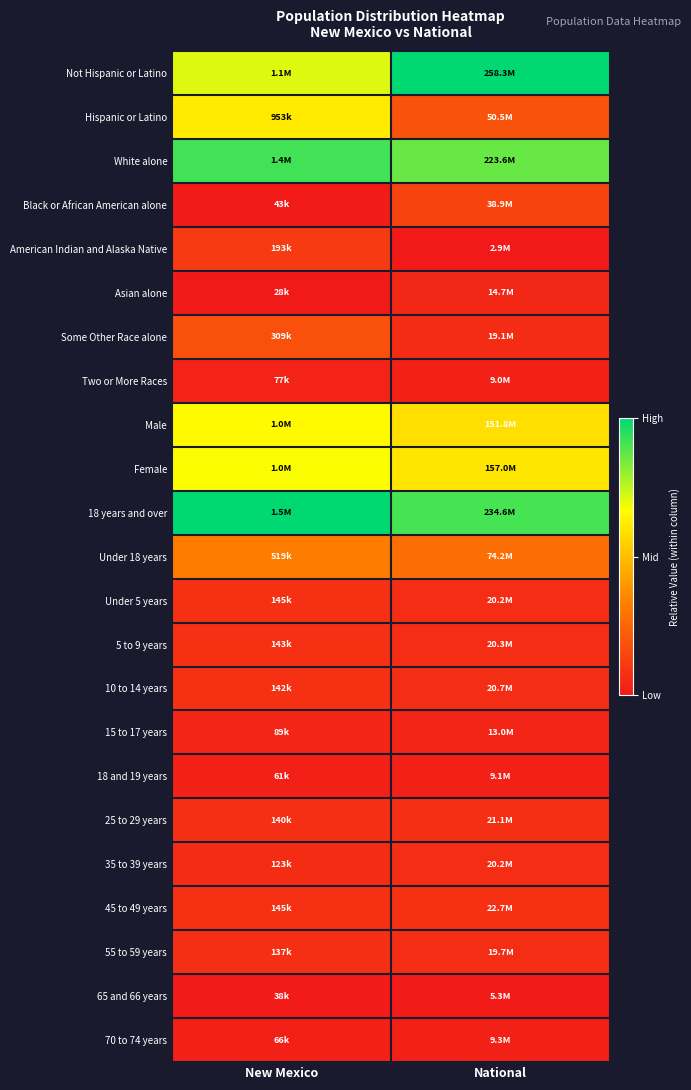

Reading left to right, what are all the values shown in this chart?

Not Hispanic or Latino: New Mexico=0.7	National=1.0
Hispanic or Latino: New Mexico=0.6	National=0.2
White alone: New Mexico=0.9	National=0.9
Black or African American alone: New Mexico=0.0	National=0.1
American Indian and Alaska Native: New Mexico=0.1	National=0.0
Asian alone: New Mexico=0.0	National=0.0
Some Other Race alone: New Mexico=0.2	National=0.1
Two or More Races: New Mexico=0.0	National=0.0
Male: New Mexico=0.7	National=0.6
Female: New Mexico=0.7	National=0.6
18 years and over: New Mexico=1.0	National=0.9
Under 18 years: New Mexico=0.3	National=0.3
Under 5 years: New Mexico=0.1	National=0.1
5 to 9 years: New Mexico=0.1	National=0.1
10 to 14 years: New Mexico=0.1	National=0.1
15 to 17 years: New Mexico=0.0	National=0.0
18 and 19 years: New Mexico=0.0	National=0.0
25 to 29 years: New Mexico=0.1	National=0.1
35 to 39 years: New Mexico=0.1	National=0.1
45 to 49 years: New Mexico=0.1	National=0.1
55 to 59 years: New Mexico=0.1	National=0.1
65 and 66 years: New Mexico=0.0	National=0.0
70 to 74 years: New Mexico=0.0	National=0.0